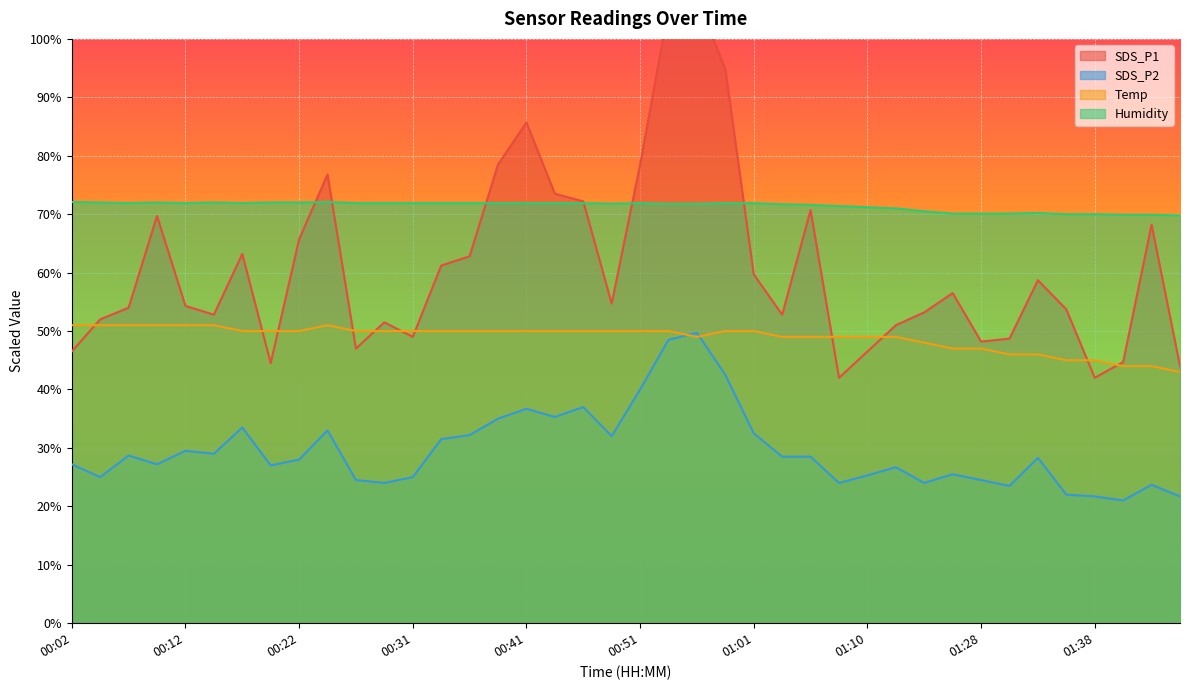

Which series has the largest range (max minus min)?

SDS_P1